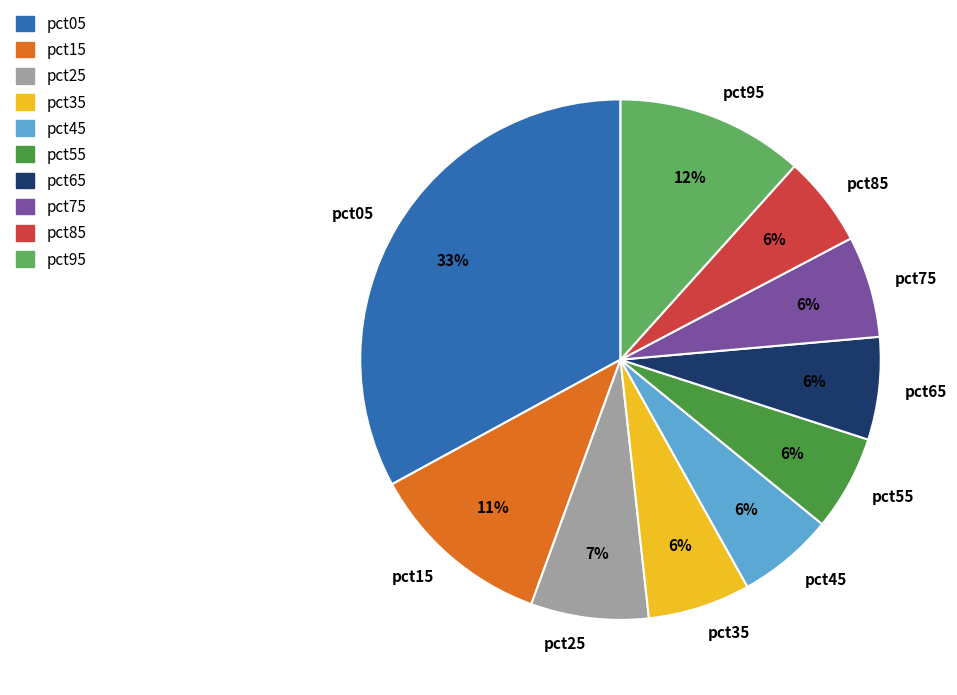

Do pct55 and pct05 together represent more than half of the pie?

No